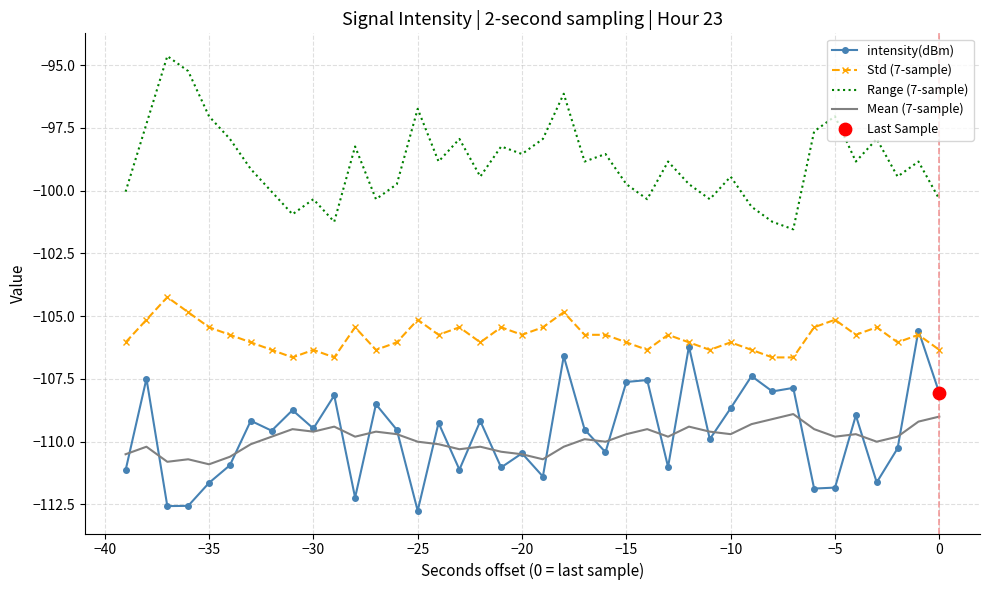

Which series has the largest total across all categories?

Range (7-sample)